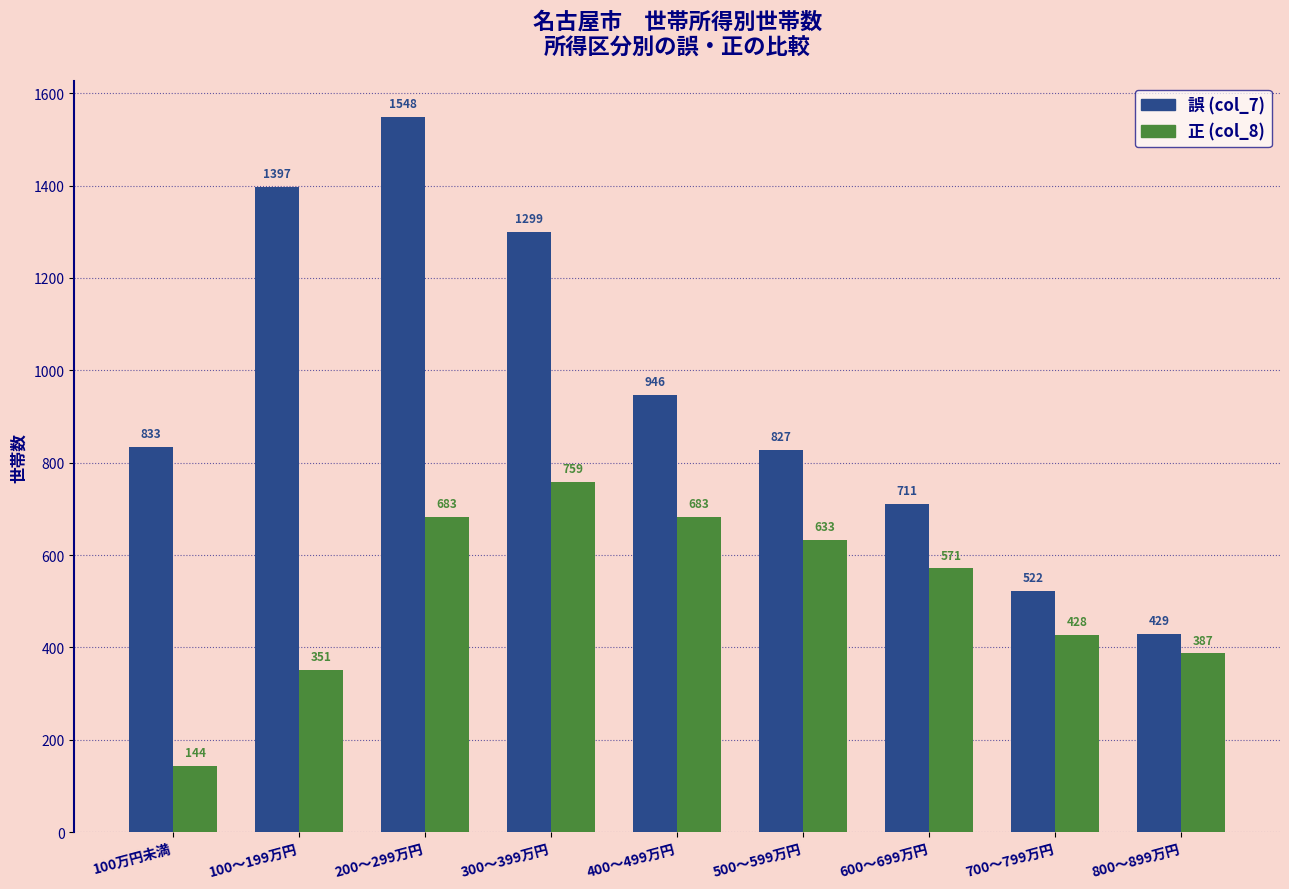

True or false: 正 (col_8) has a value of 759 at 300～399万円.

True